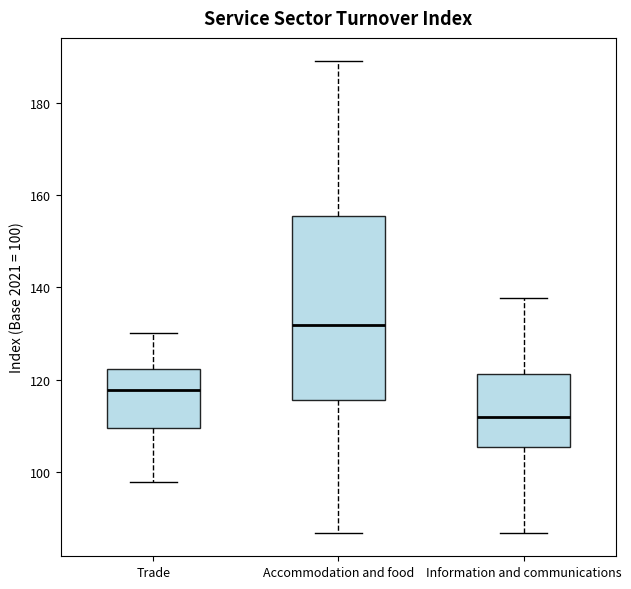

Comparing the boxes themselves (not the whiskers), which one is the tallest?

Accommodation and food